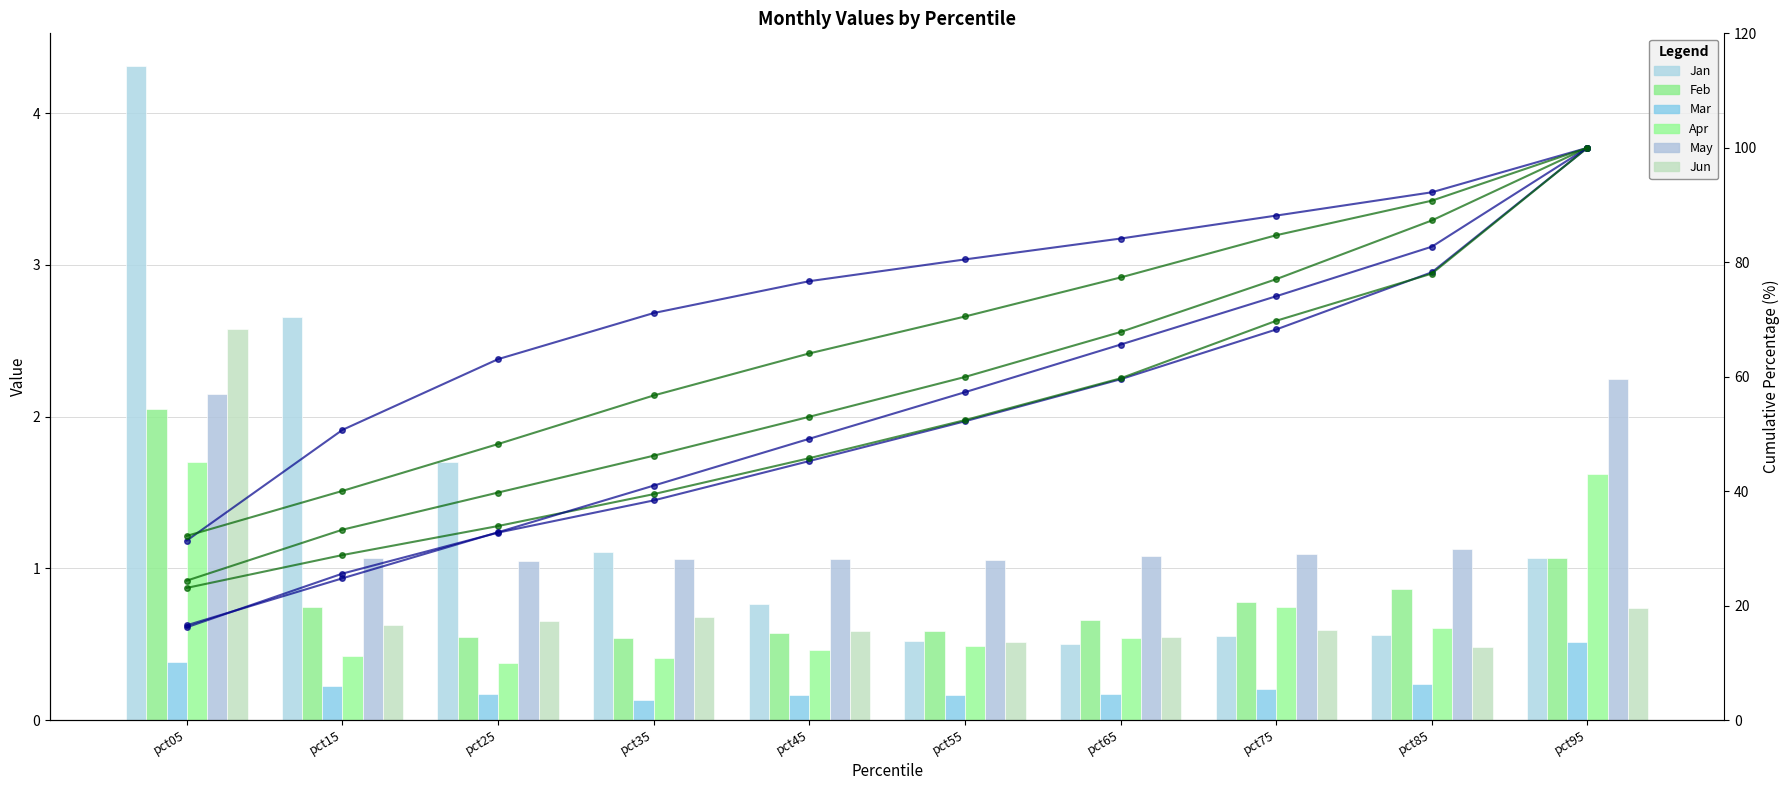

At which category is the sum across all series the highest?

pct05